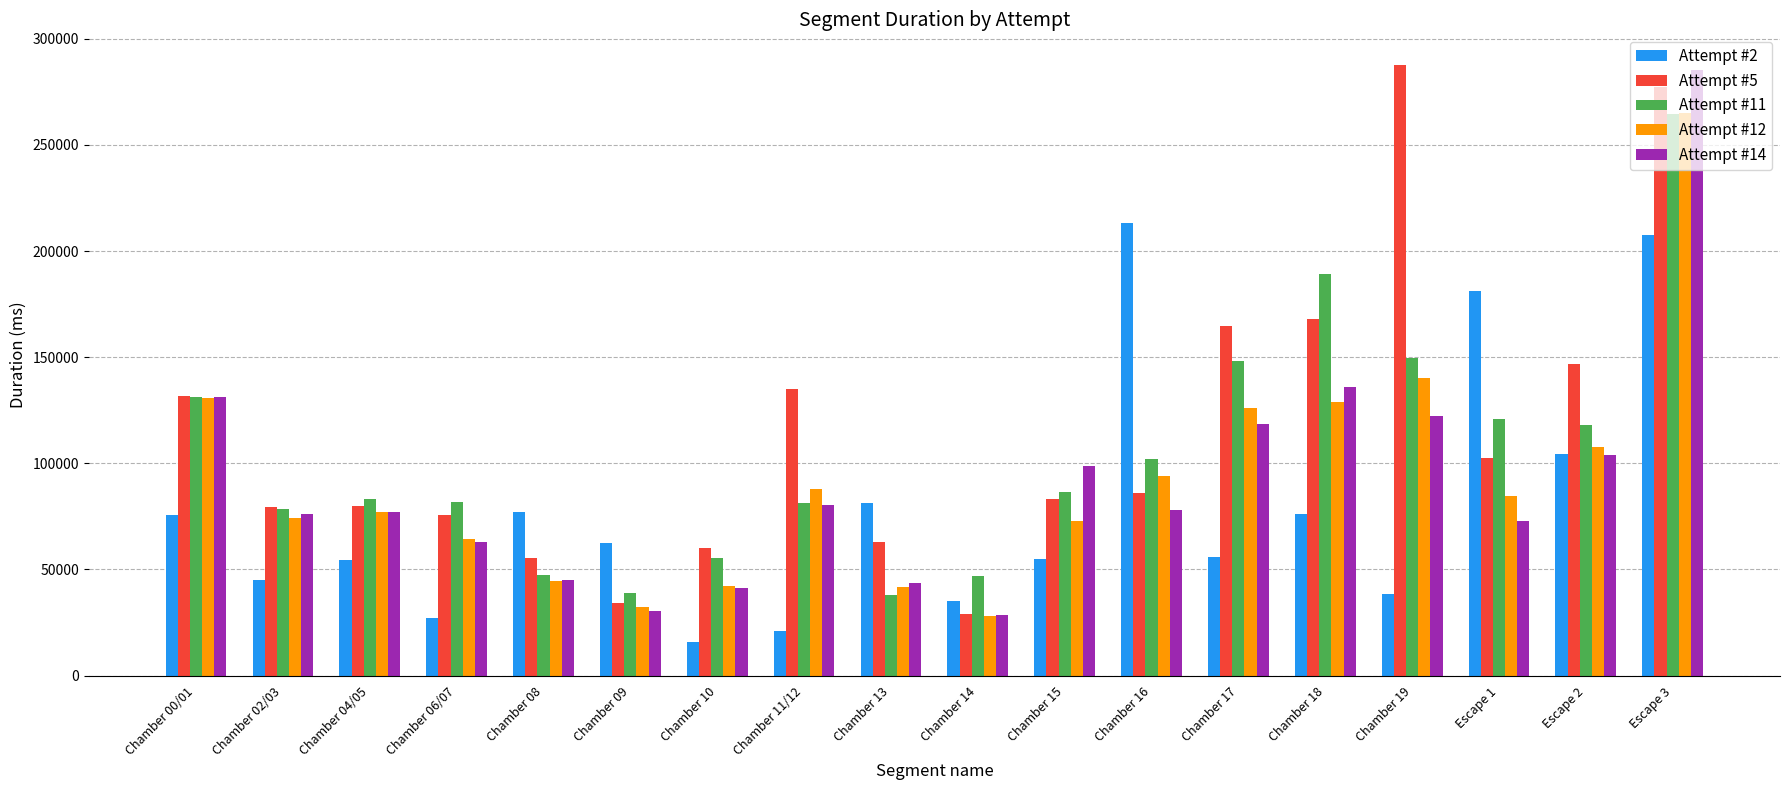

What is the difference between the highest and lowest values at Chamber 02/03?

34179